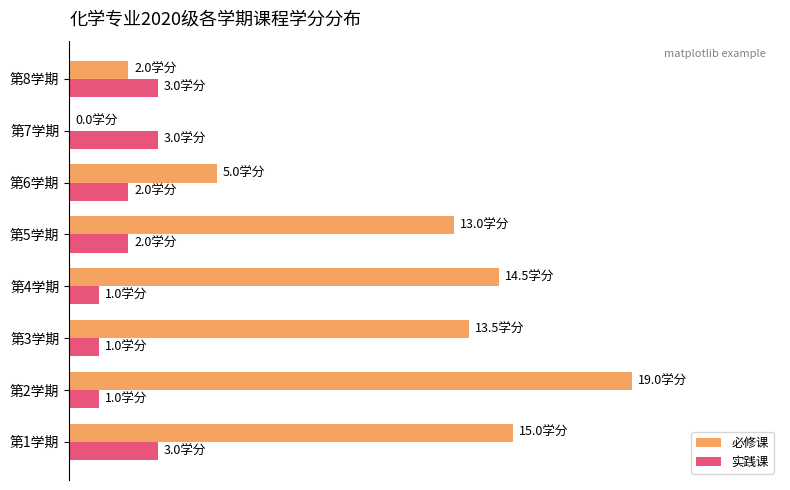

What are all the series names shown in the legend?

必修课, 实践课